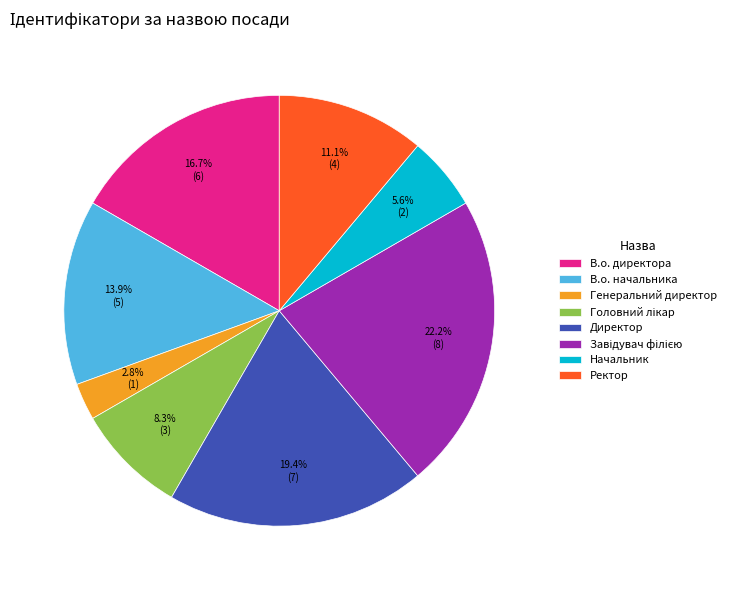

Is the sum of В.о. начальника and Директор greater than half?

No